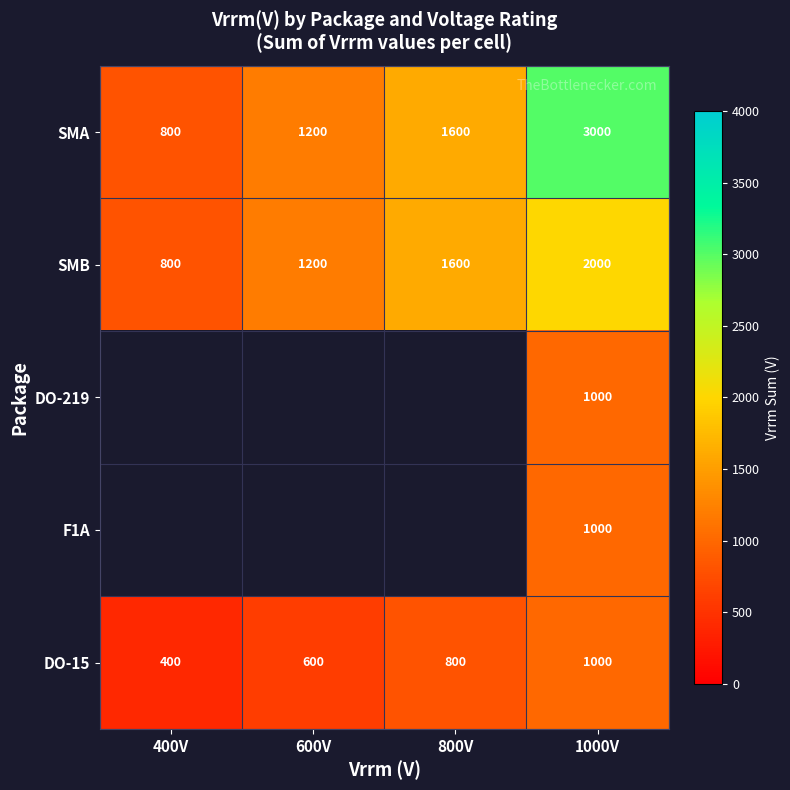

At which label is SMB closest to 1400?

600V